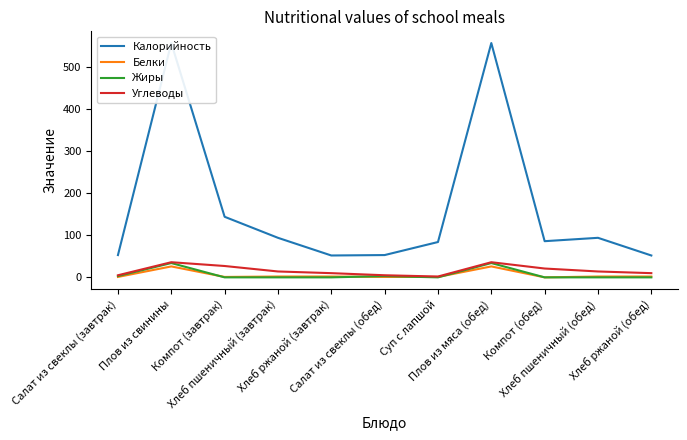

Reading left to right, transcribe all the data shown in this chart.

Калорийность: 53	557	144	94	52	53	84	557	86	94	52
Белки: 1	26	1	2	2	1	1	26	0	2	2
Жиры: 3	34	0	0	0	3	0	34	0	0	0
Углеводы: 5	36	27	14	10	5	2	36	21	14	10